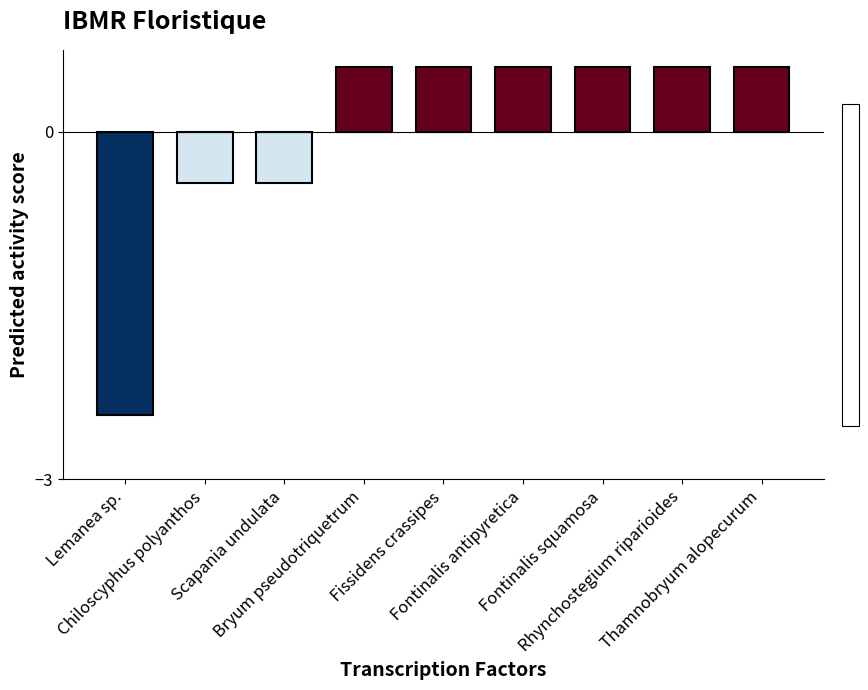

Count the values in the range 0 to 1.

6